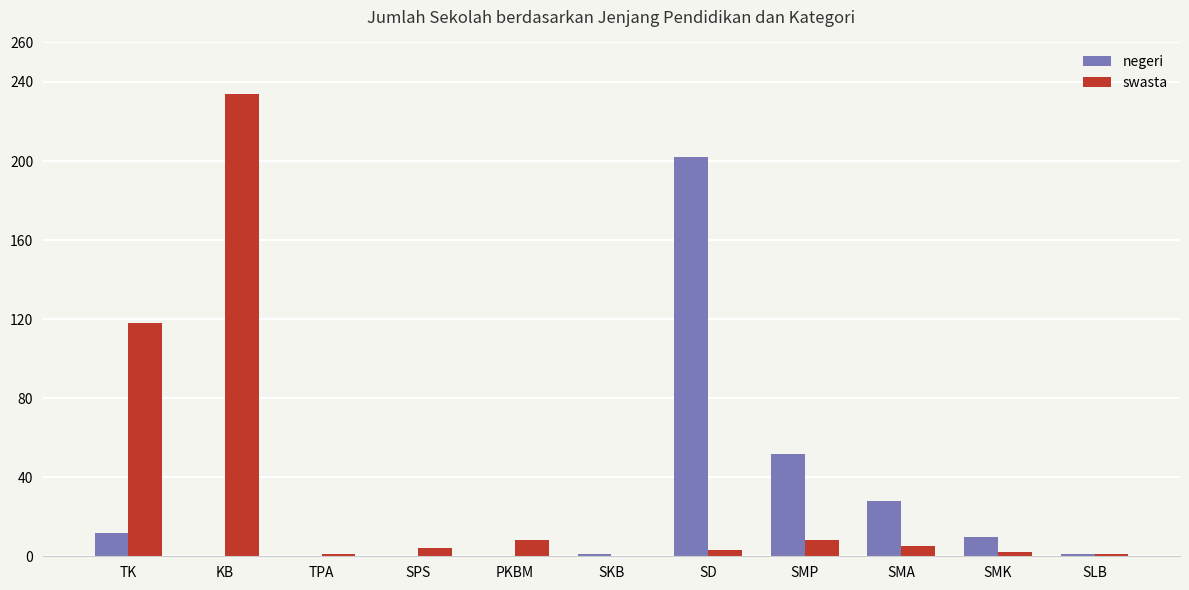

Are the bars grouped side by side (vs. stacked)?

Yes